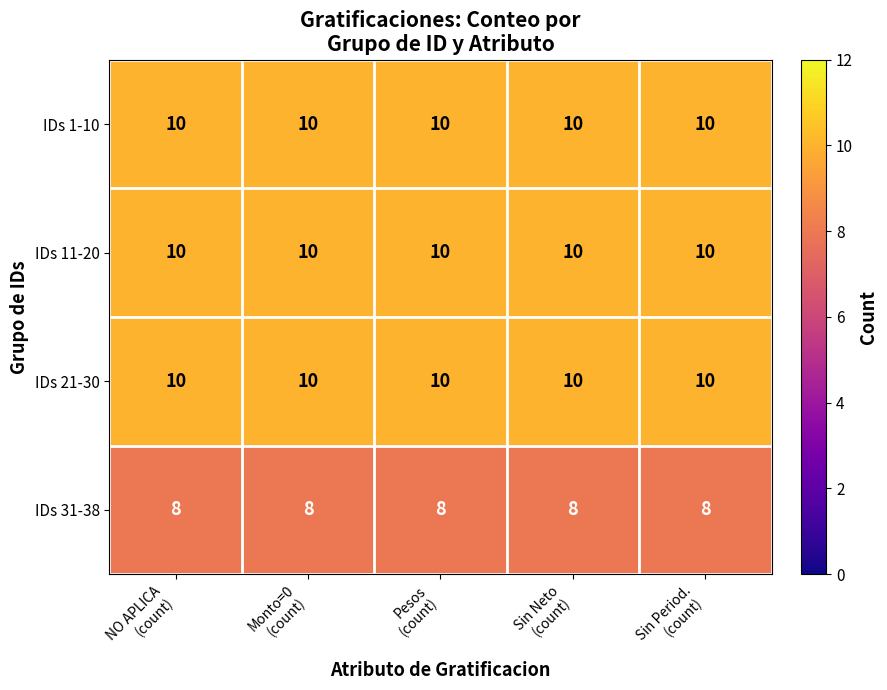

What is the average value of the IDs 21-30 series?

10